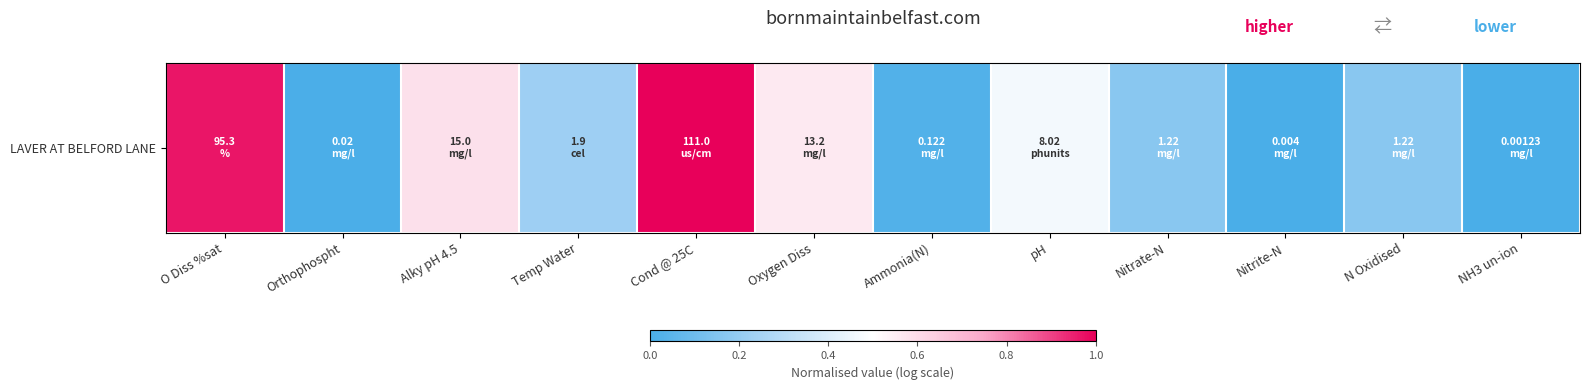

Between Cond @ 25C and N Oxidised, which is larger?

Cond @ 25C